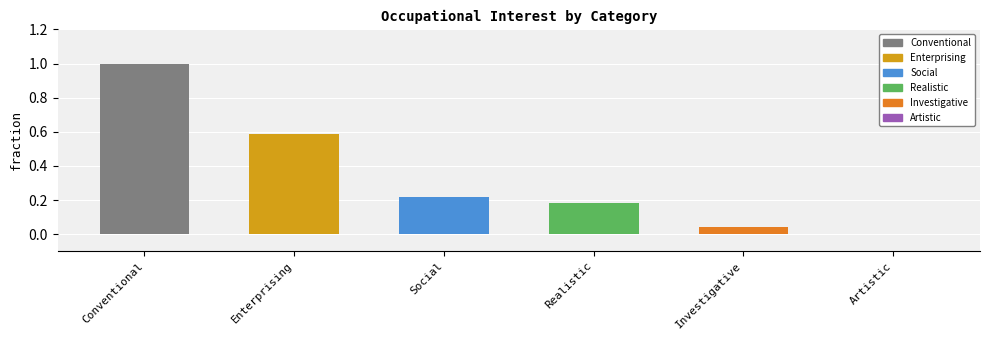

Does the chart contain stacked bars?

No